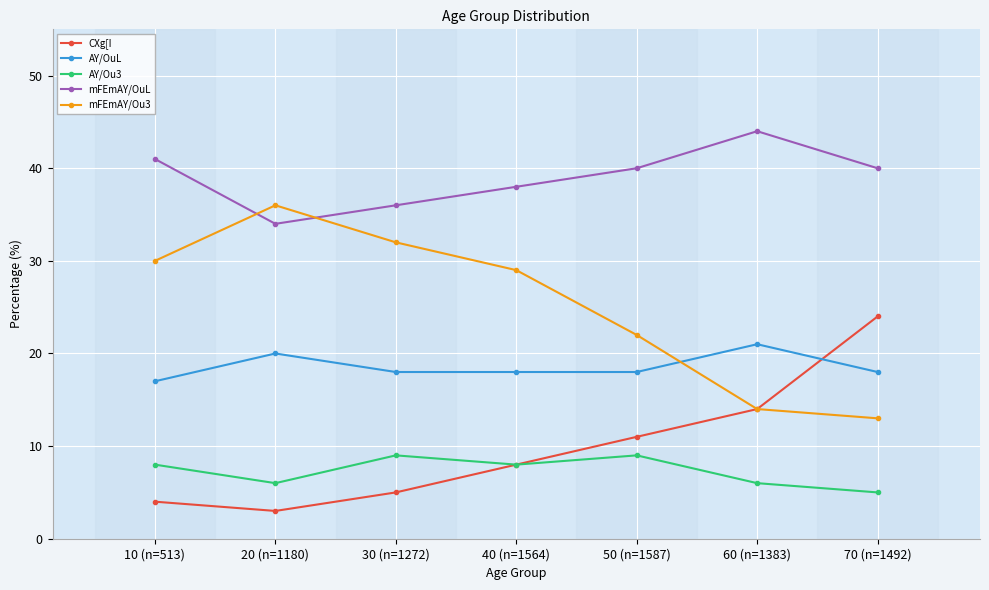

At which category does mFEmAY/Ou3 reach its first local peak?

20 (n=1180)